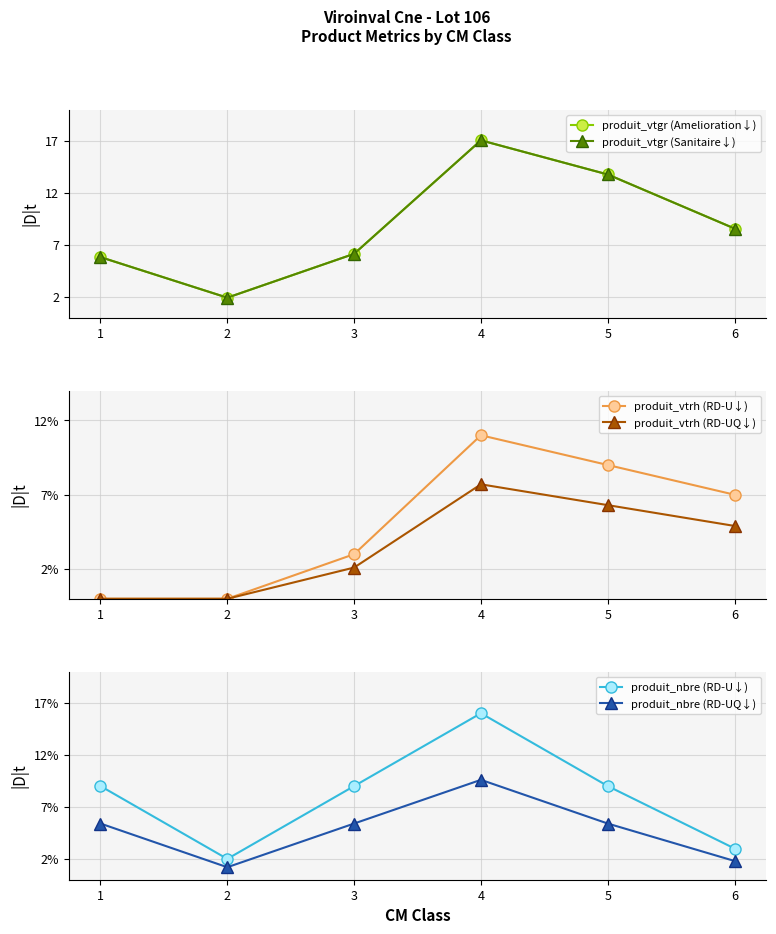

How many values in the produit_vtgr (Amelioration↓) series are below 8?

3